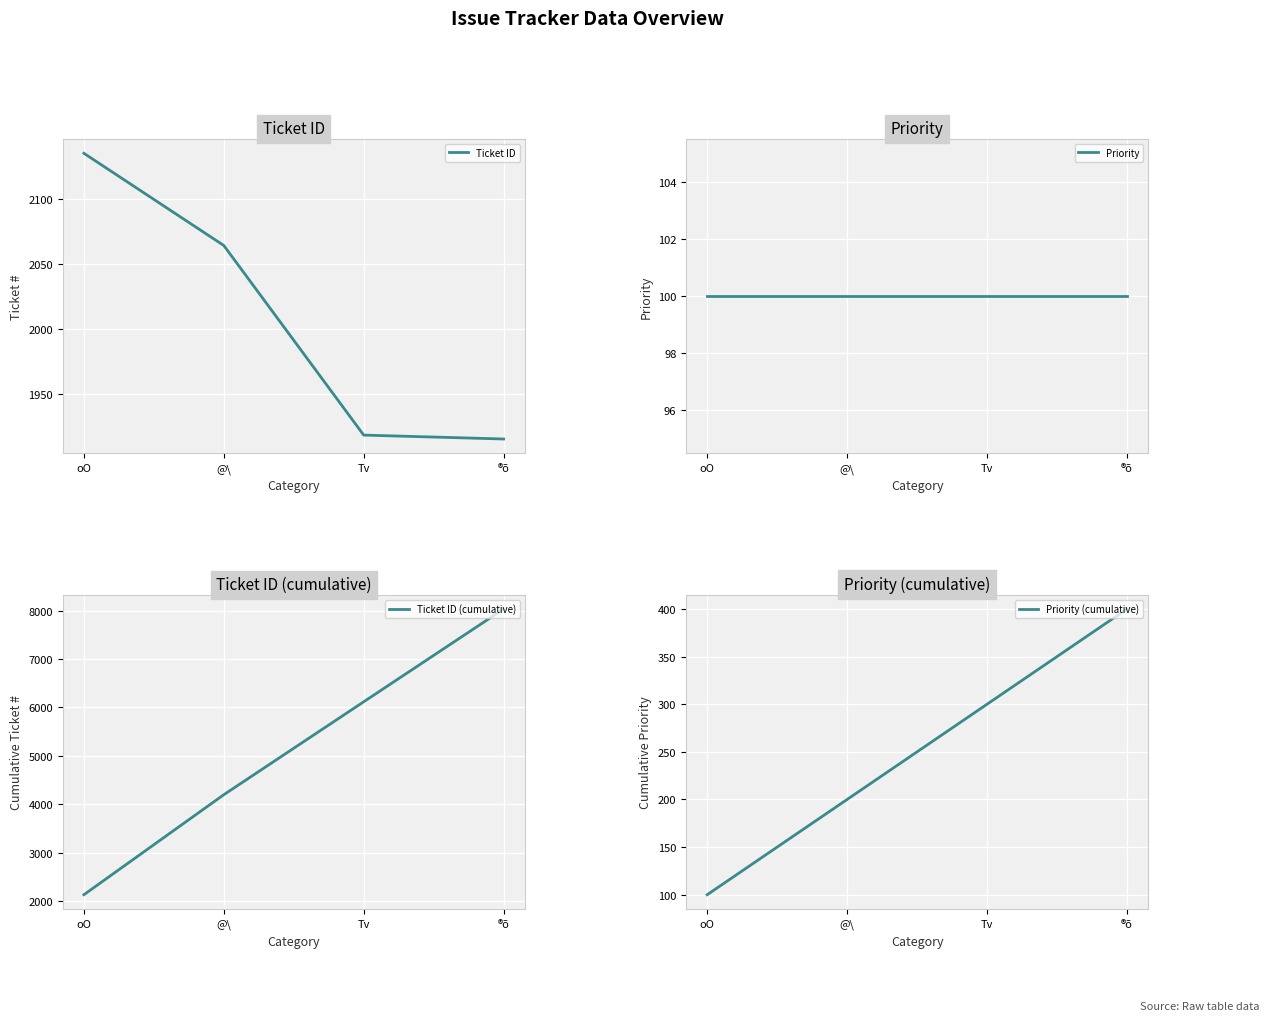

What is the average value of the Ticket ID (cumulative) series?

5121